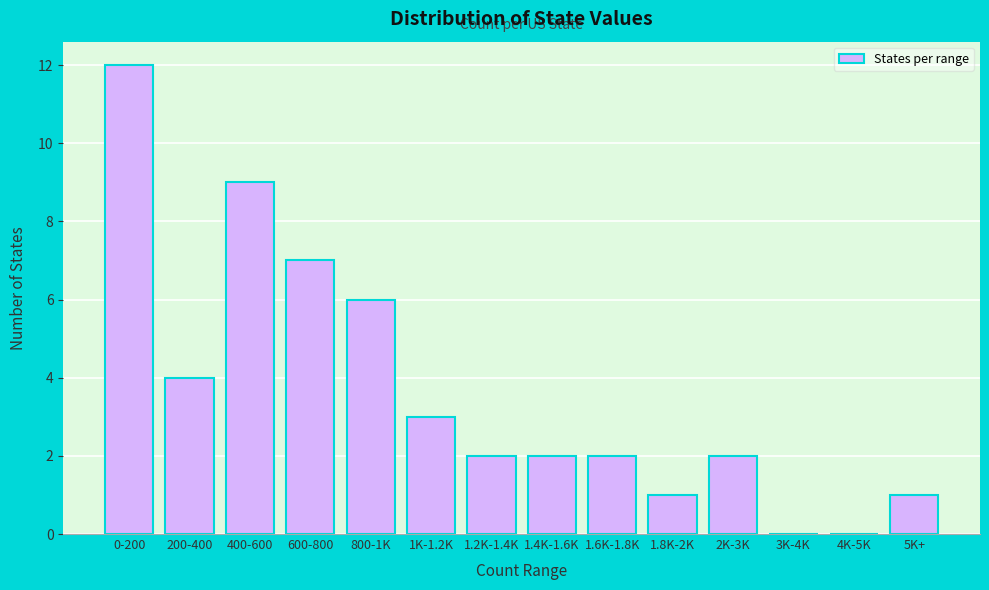

Reading right to left, list all the values displayed in this chart.

5K+=1	4K-5K=0	3K-4K=0	2K-3K=2	1.8K-2K=1	1.6K-1.8K=2	1.4K-1.6K=2	1.2K-1.4K=2	1K-1.2K=3	800-1K=6	600-800=7	400-600=9	200-400=4	0-200=12